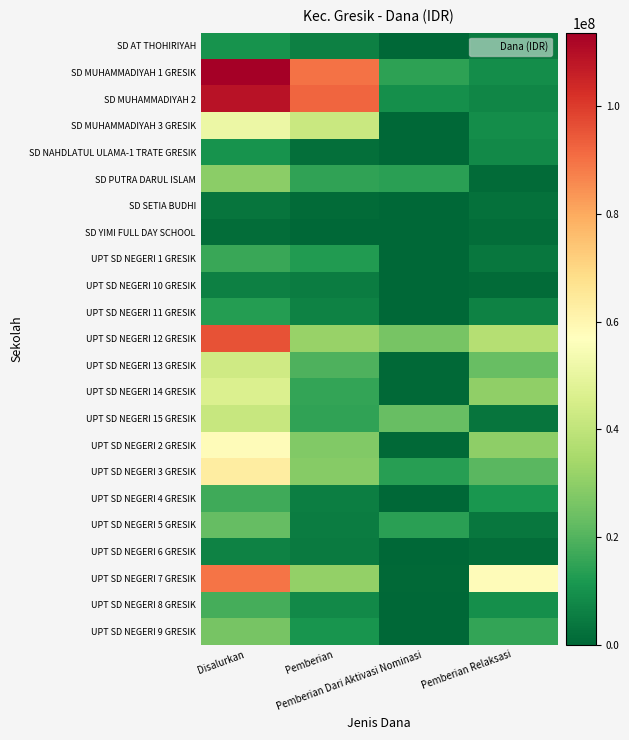

What is the maximum value shown in the chart?

113625000